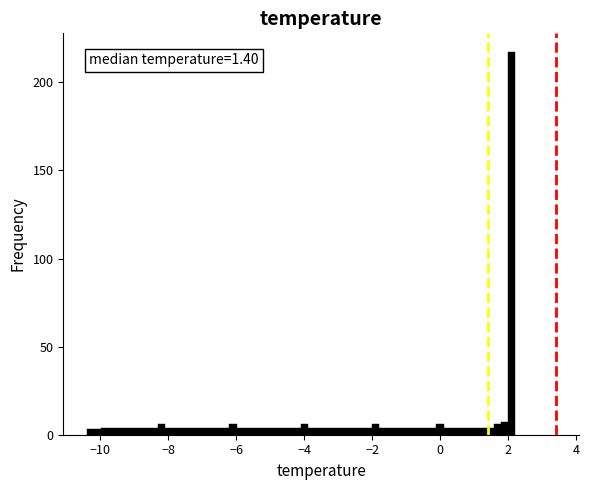

Around what value on the x-axis is the tallest bar? Give the approximate position of its centre, as read against the axis.

2.0